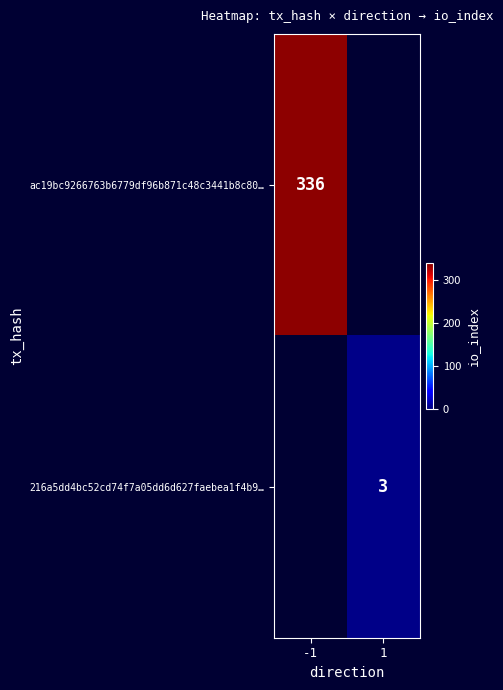

Is the value of 216a5dd4bc52cd74f7a05dd6d627faebea1f4b9… at 1 greater than the value of ac19bc9266763b6779df96b871c48c3441b8c80… at -1?

No